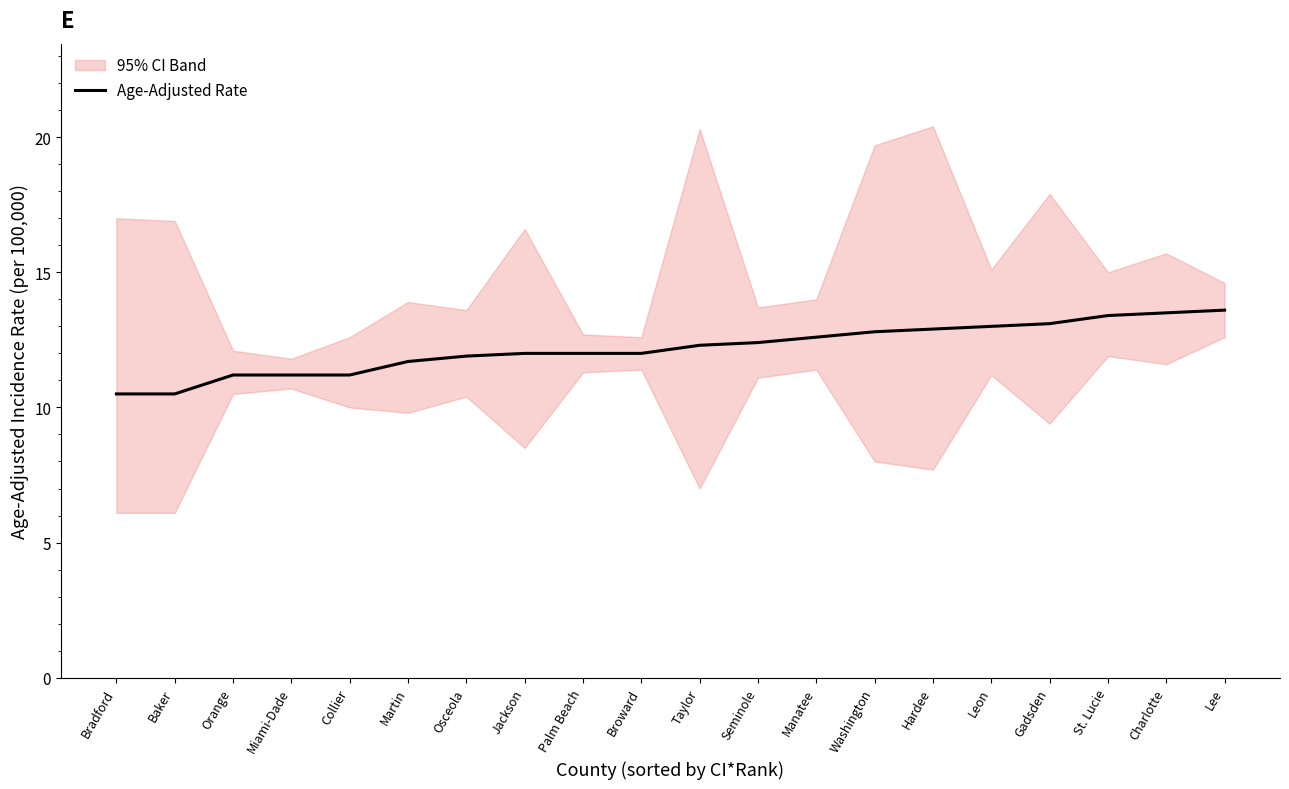

Between Charlotte and Lee, which is larger?

Lee